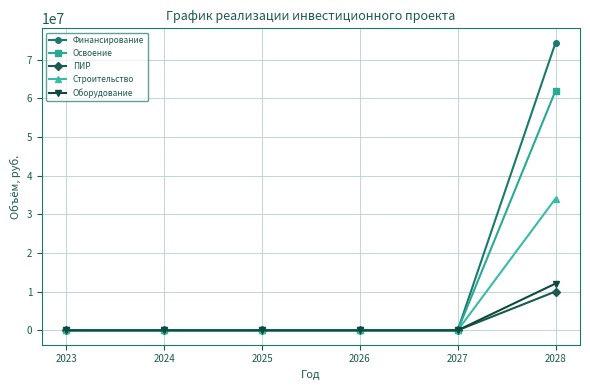

Which series has the largest range (max minus min)?

Финансирование